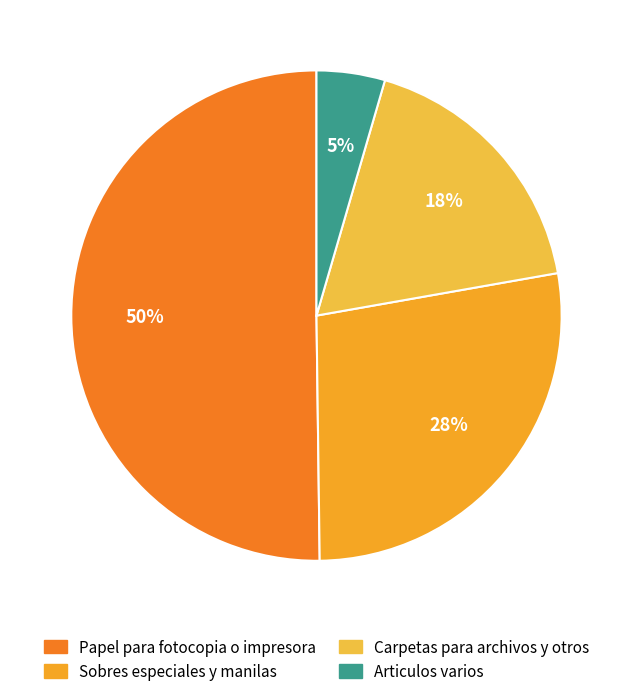

How many slices are in this pie chart?

4